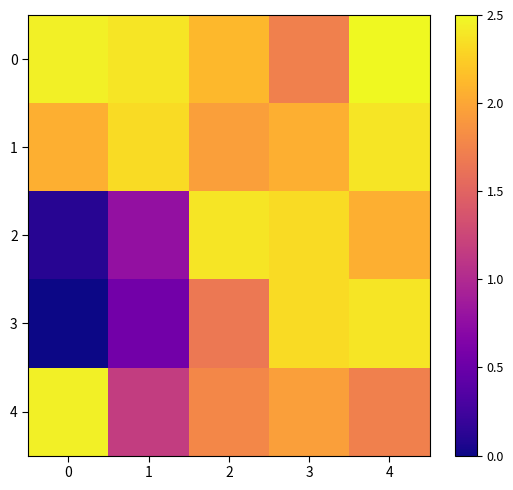

At 3, list the series in order from smallest to largest.

0, 4, 1, 2, 3